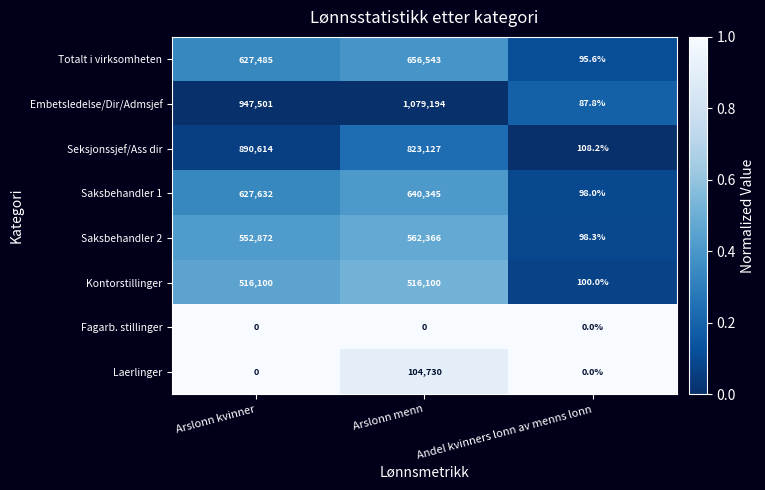

Which label corresponds to the largest value in the chart?

Arslonn menn